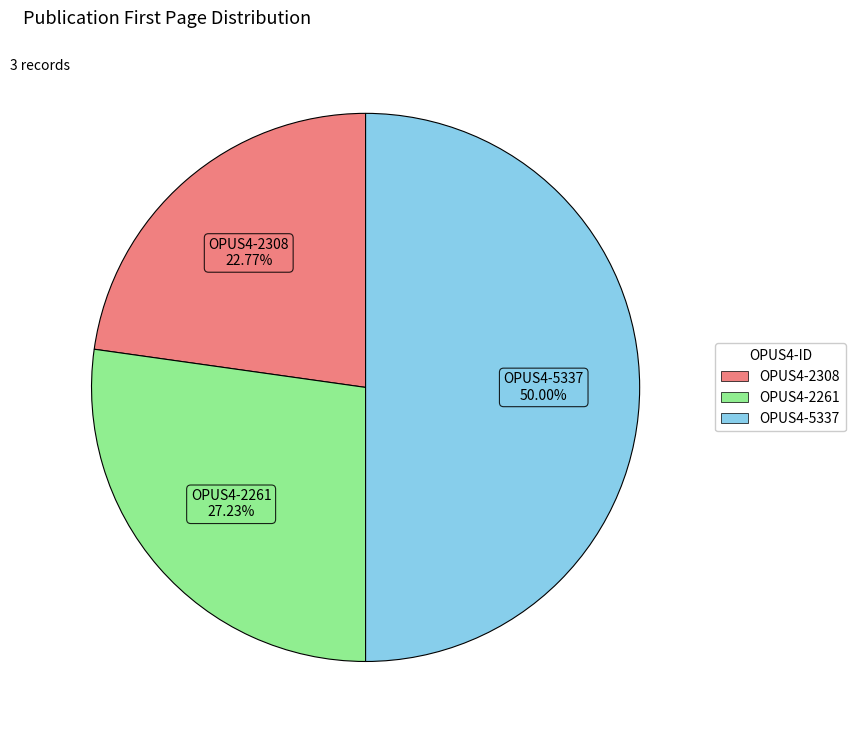

To the nearest percent, what percentage of the pie is OPUS4-5337?

50%